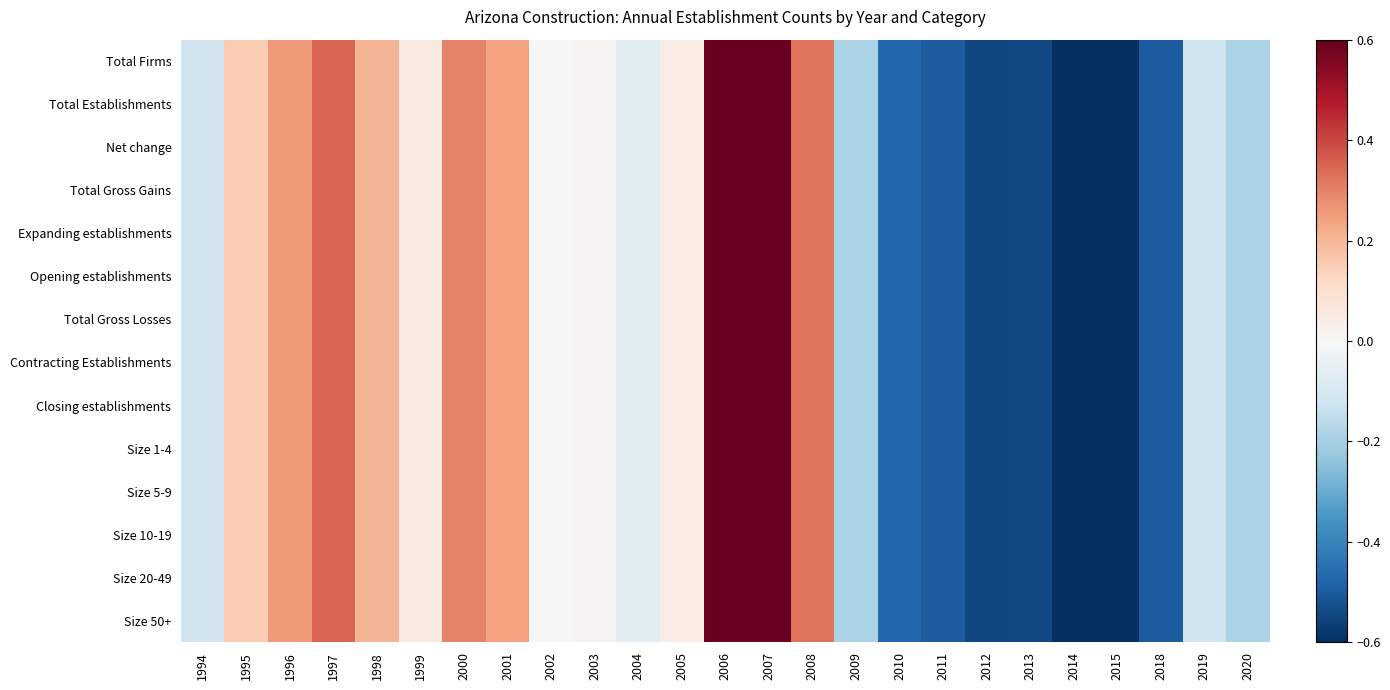

Which label corresponds to the smallest value in the chart?

2015